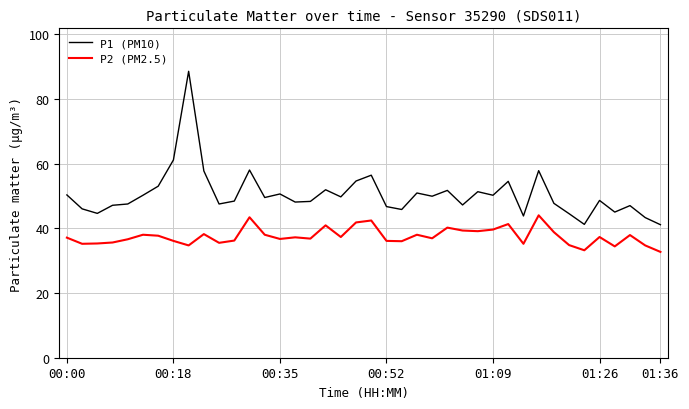

How many distinct data groups are displayed?

2